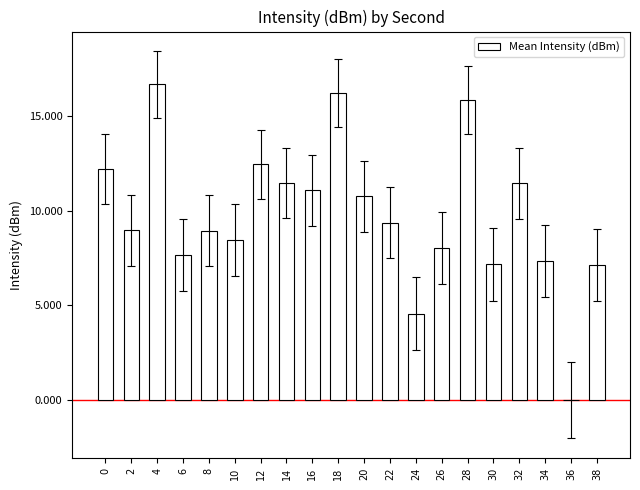

Between 24 and 32, which is larger?

32